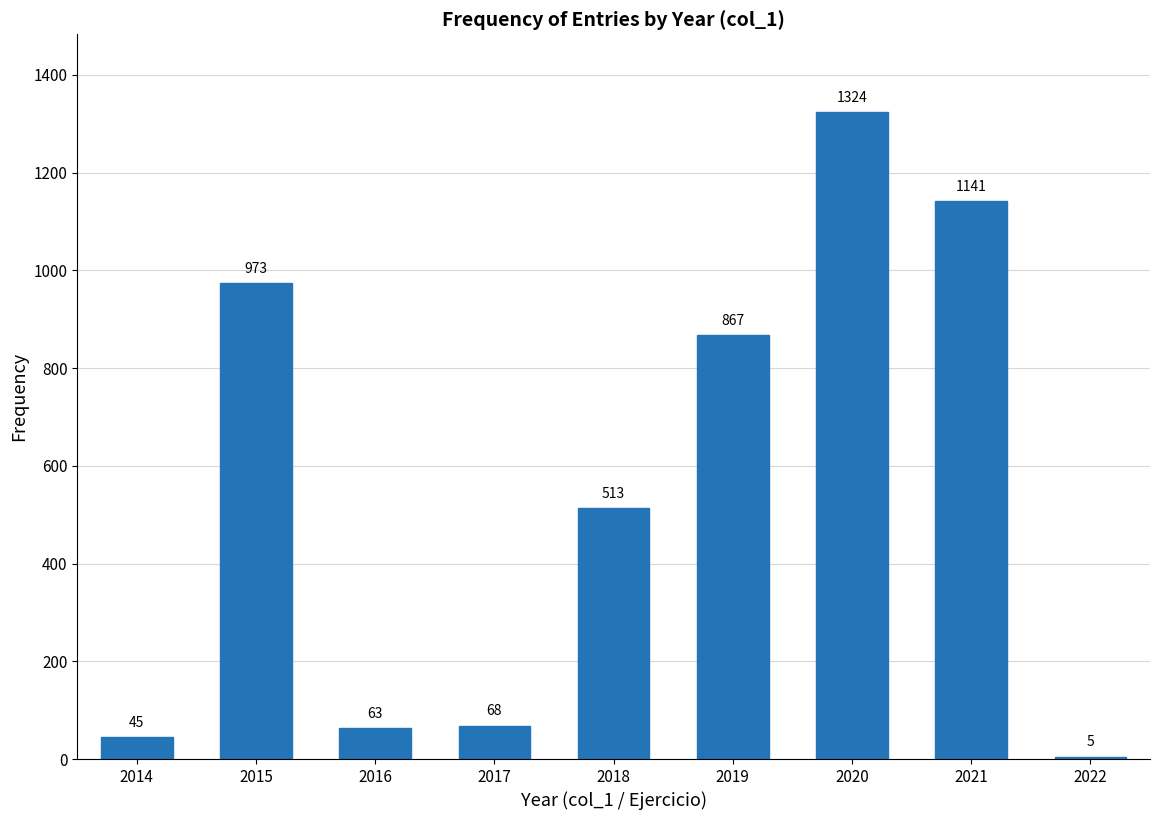

Reading left to right, list all the values displayed in this chart.

2014=45	2015=973	2016=63	2017=68	2018=513	2019=867	2020=1324	2021=1141	2022=5